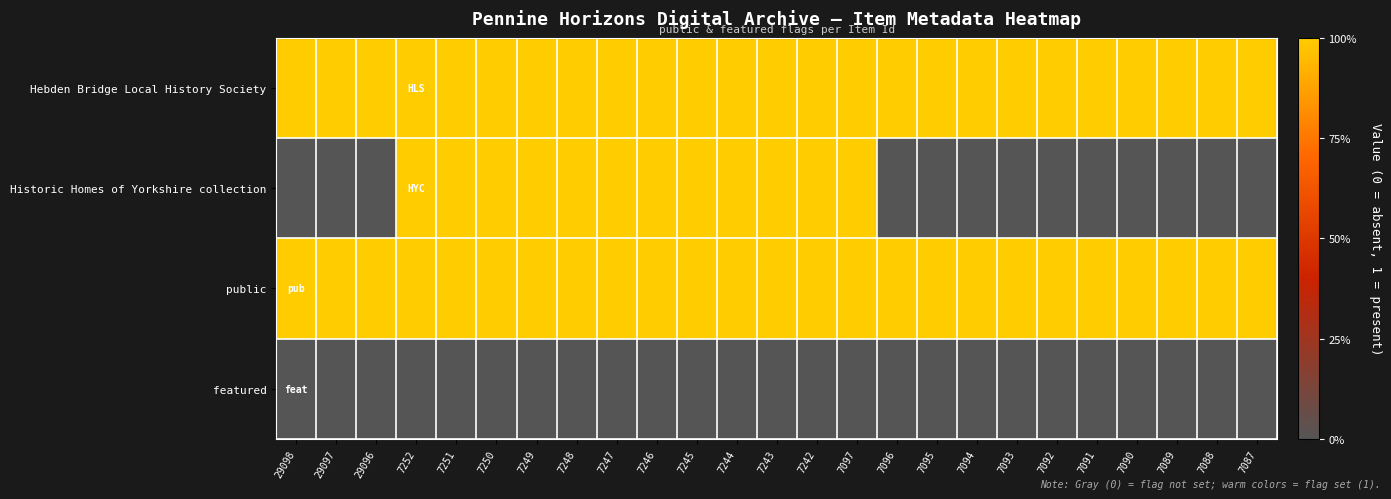

What is the difference between the highest and lowest values at 7093?

1